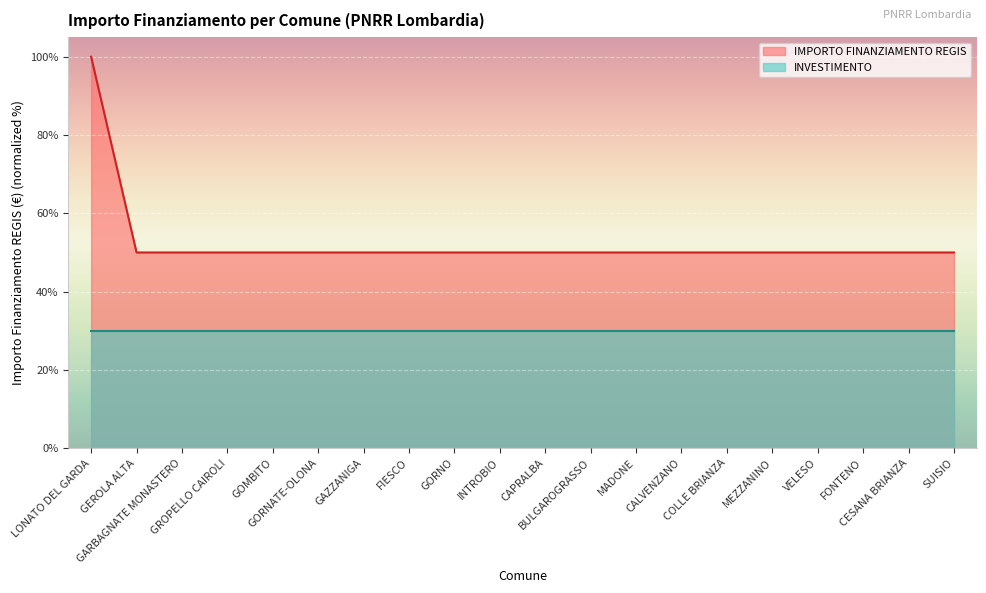

True or false: the data has more than 1 interior local peaks.

False